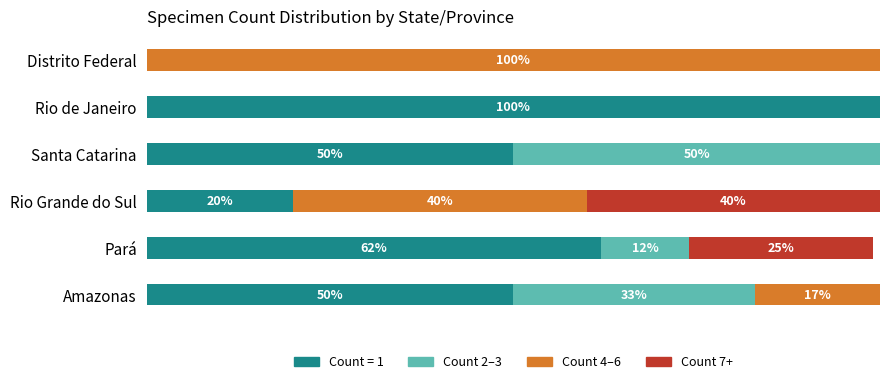

Which category has the highest value in the Count = 1 series?

Rio de Janeiro